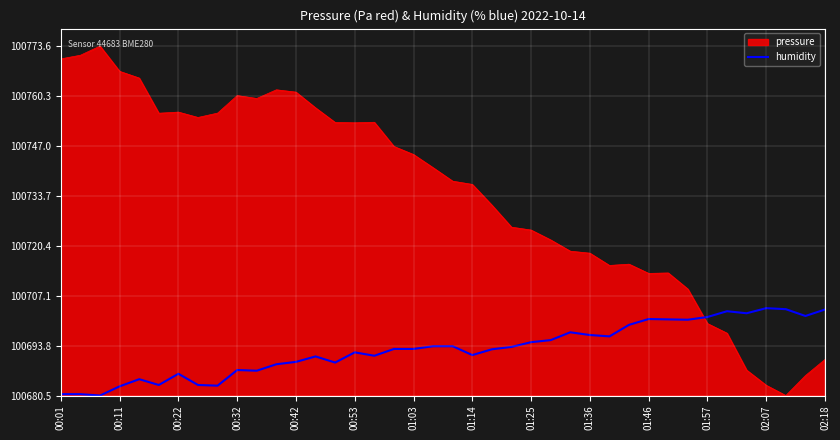

Does the chart display data point markers on the line(s)?

No